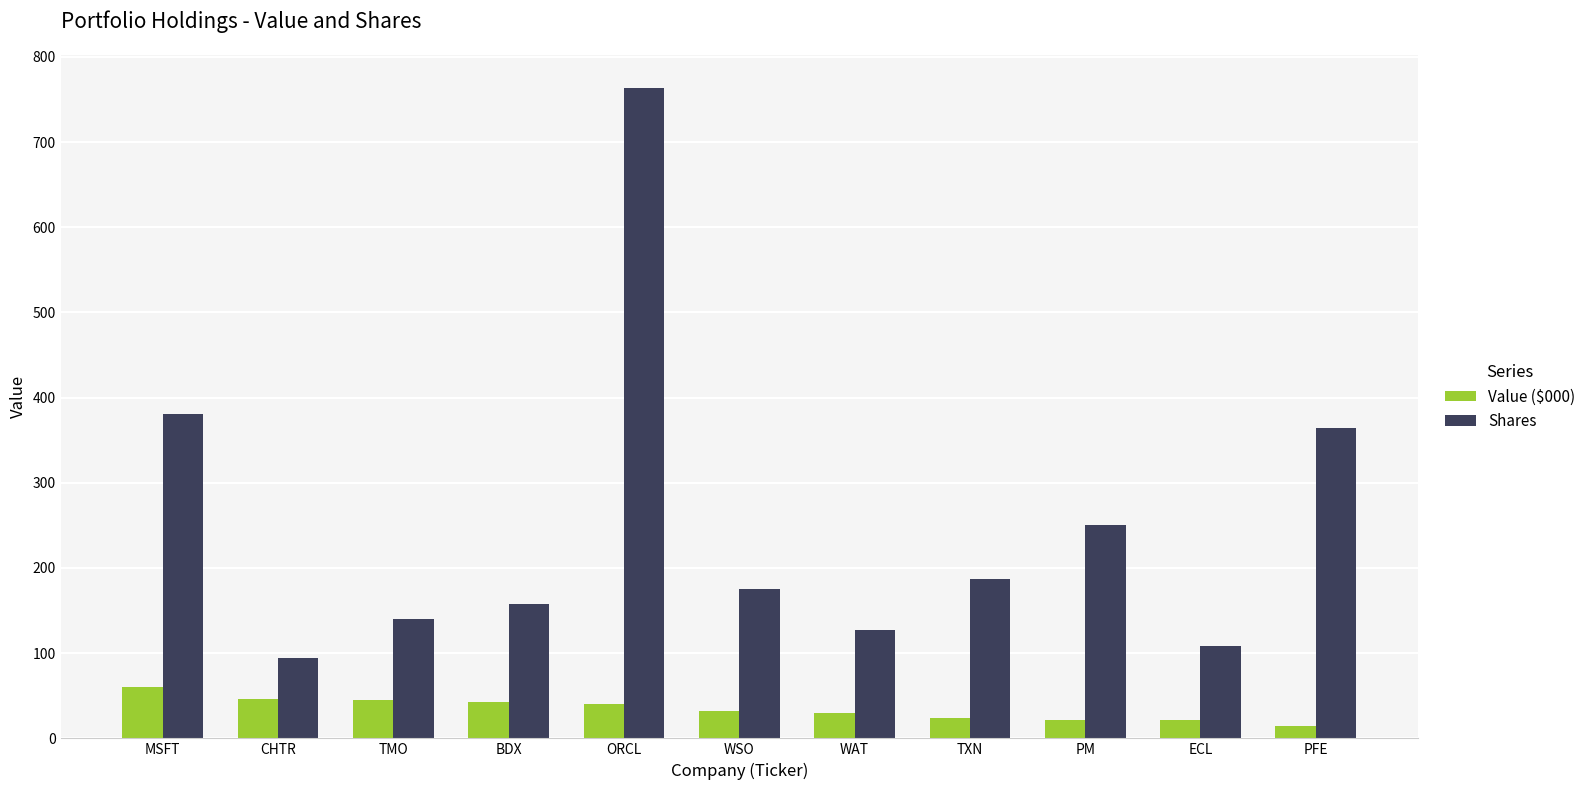

How many bars are there in each group?

2